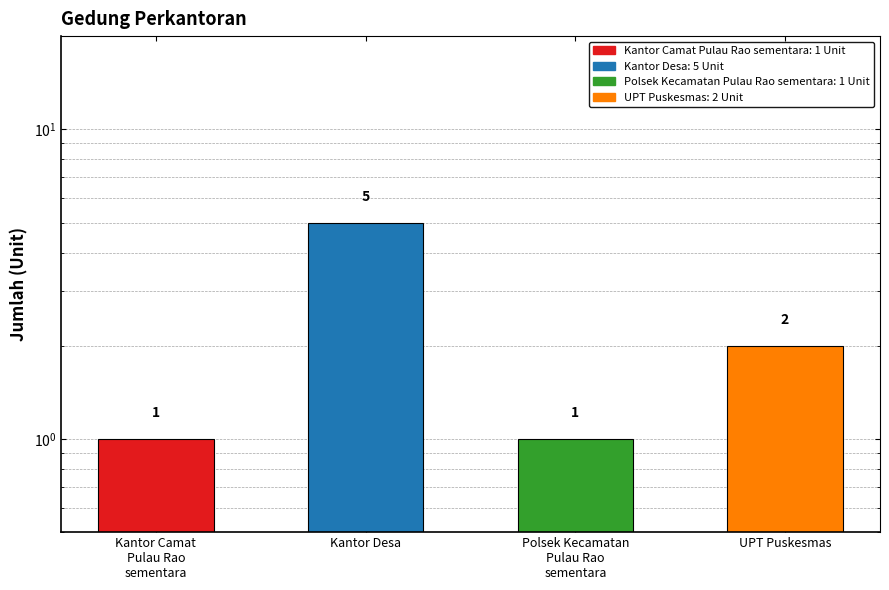

What is the ratio of the value at Polsek Kecamatan
Pulau Rao
sementara to the value at UPT Puskesmas?

0.5